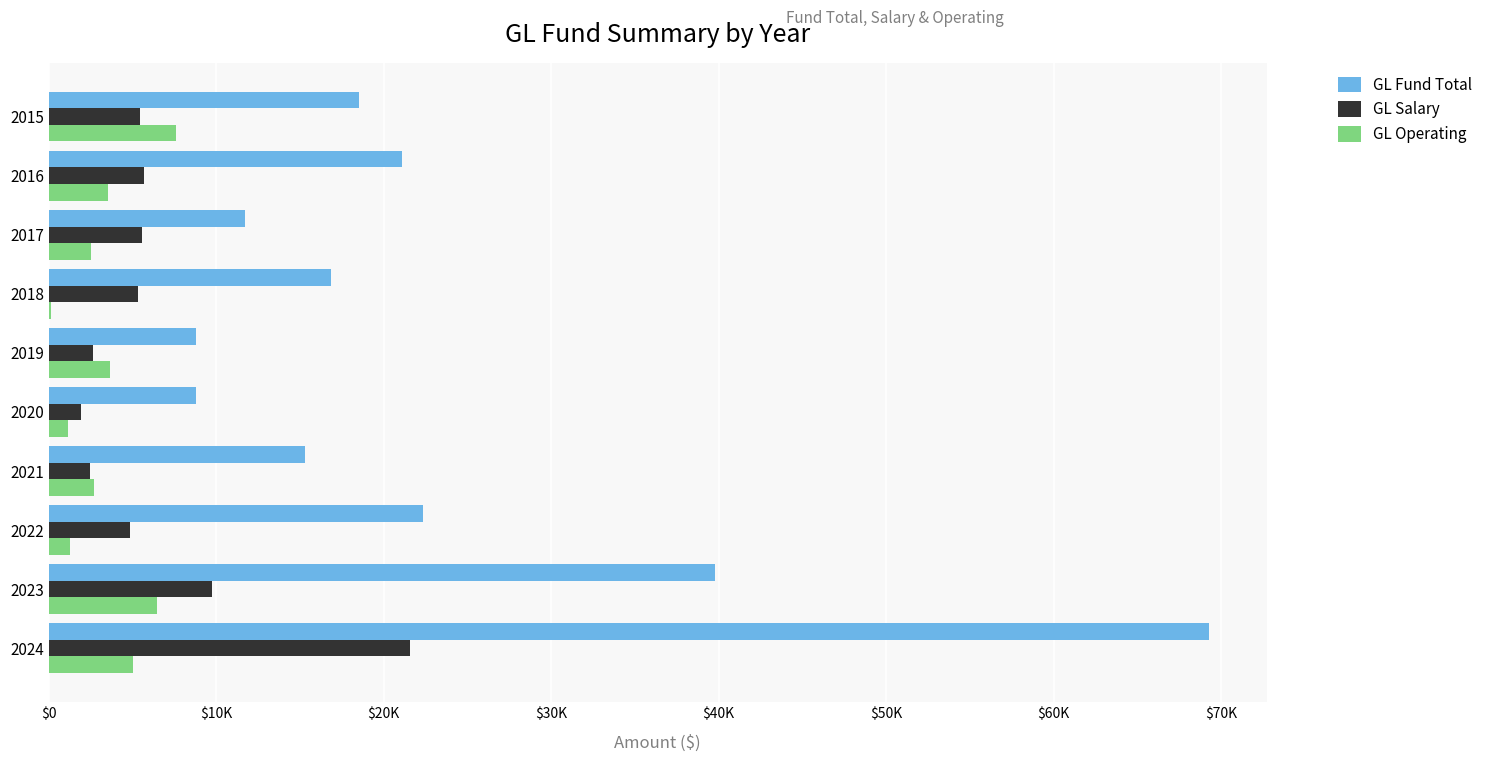

List the series in order of their peak value, highest first.

GL Fund Total, GL Salary, GL Operating